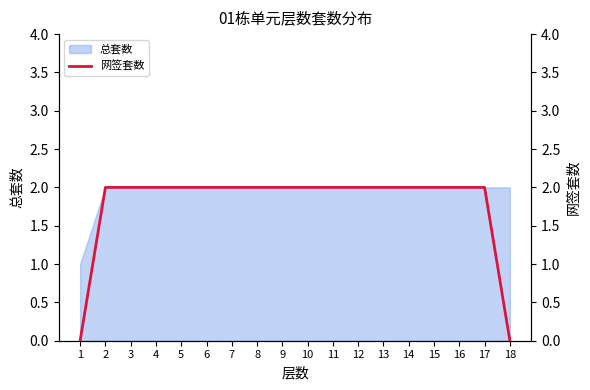

List the labels in order of value, smallest first.

1, 18, 2, 3, 4, 5, 6, 7, 8, 9, 10, 11, 12, 13, 14, 15, 16, 17